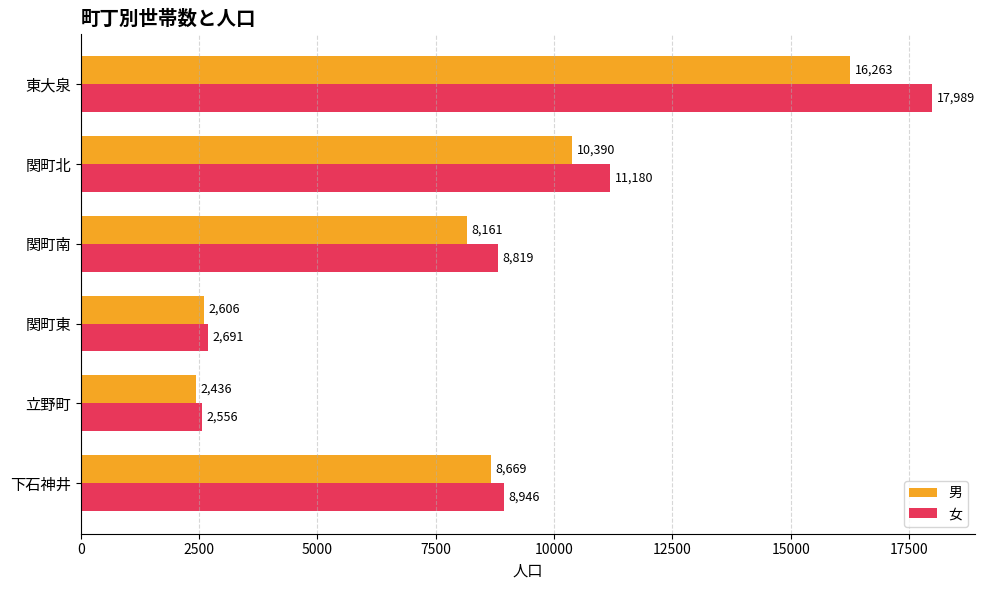

At which label does 男 reach its minimum?

立野町